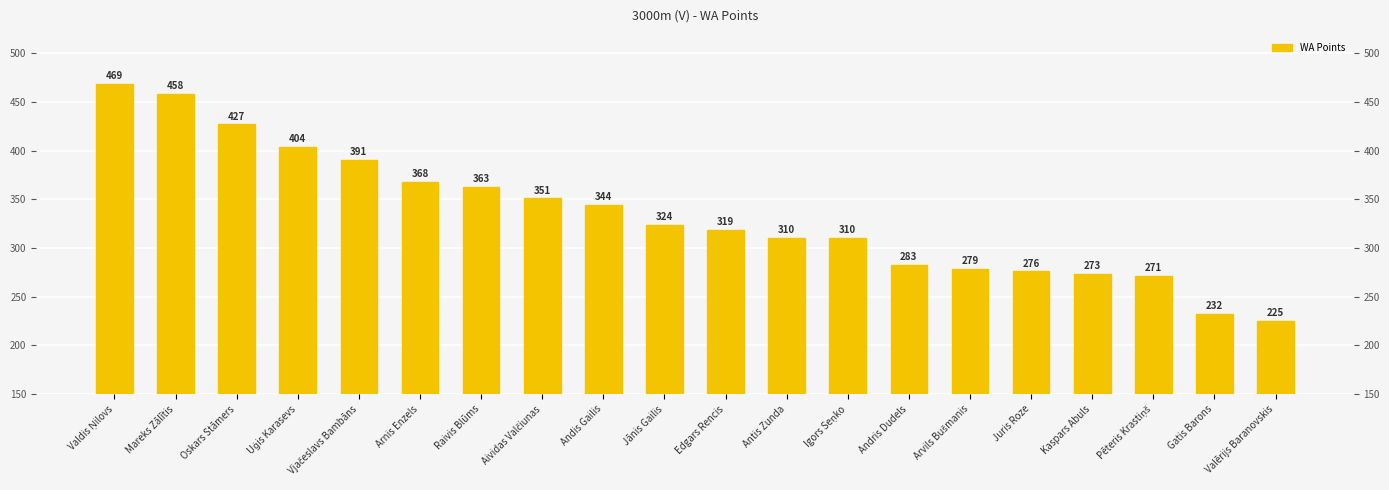

What is the change in value from Andis Gailis to Igors Seņko?

-34